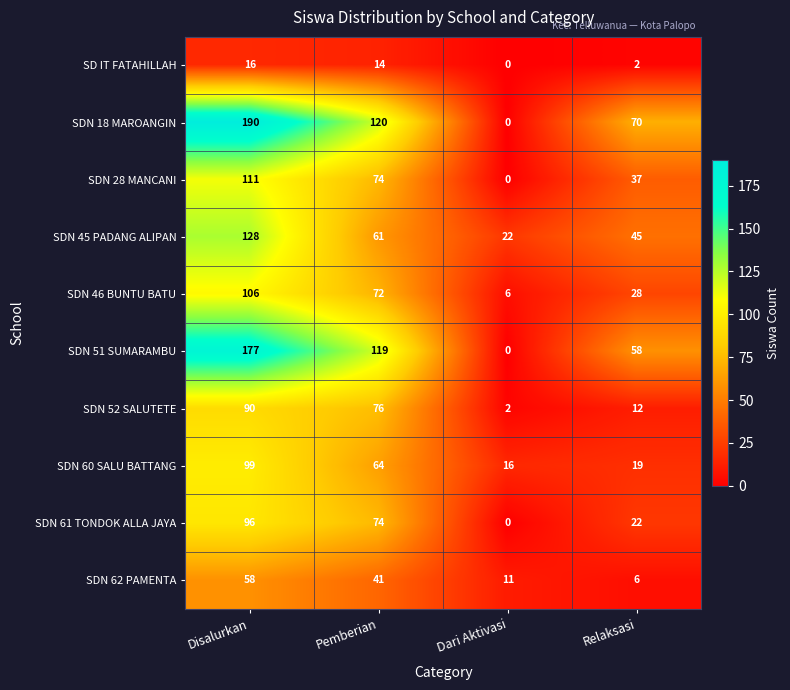

How many distinct data groups are displayed?

10